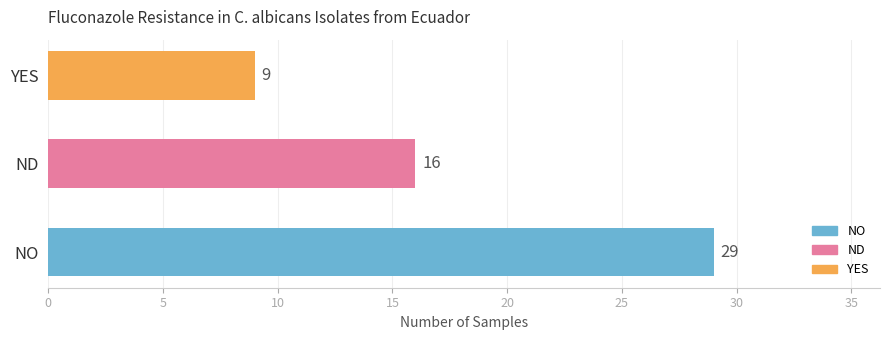

What value does the data have at NO?

29